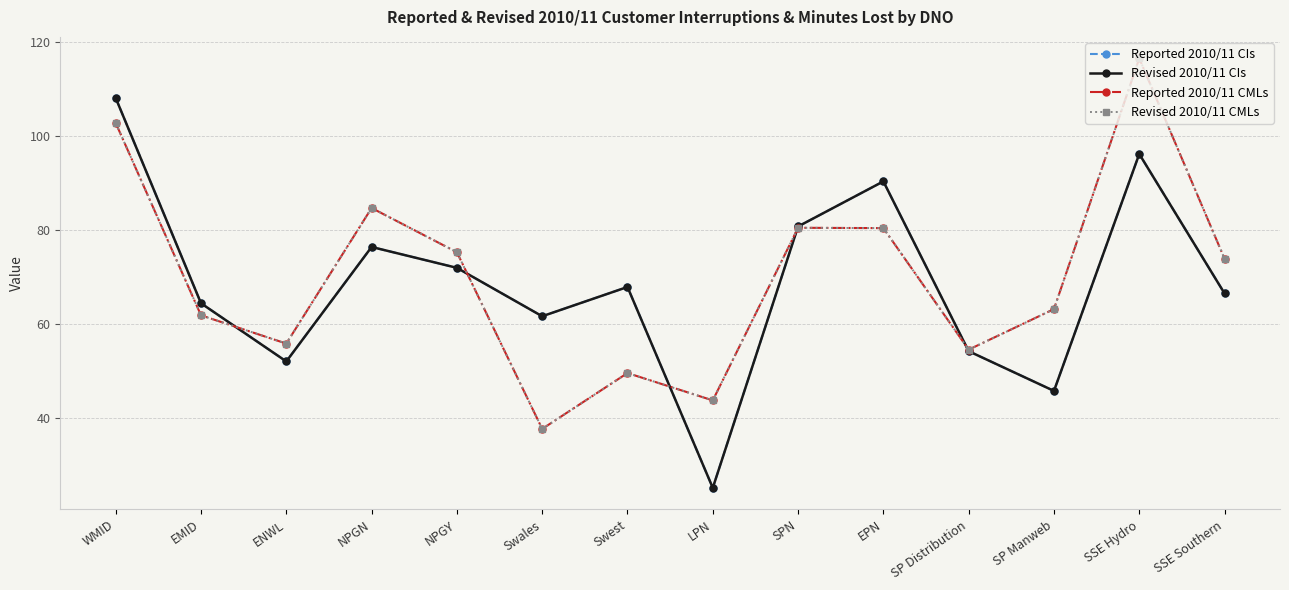

At which category is the sum across all series the highest?

SSE Hydro